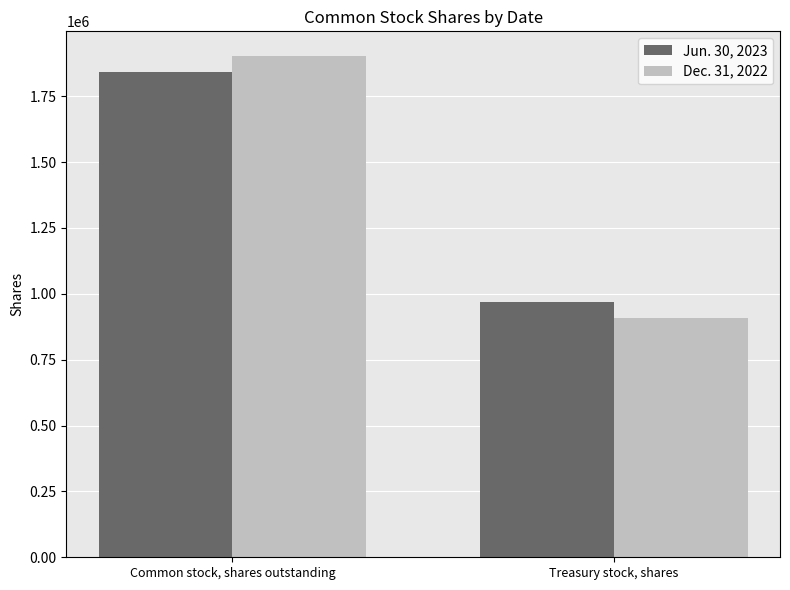

What is the difference between the Dec. 31, 2022 values at Treasury stock, shares and Common stock, shares outstanding?

992000